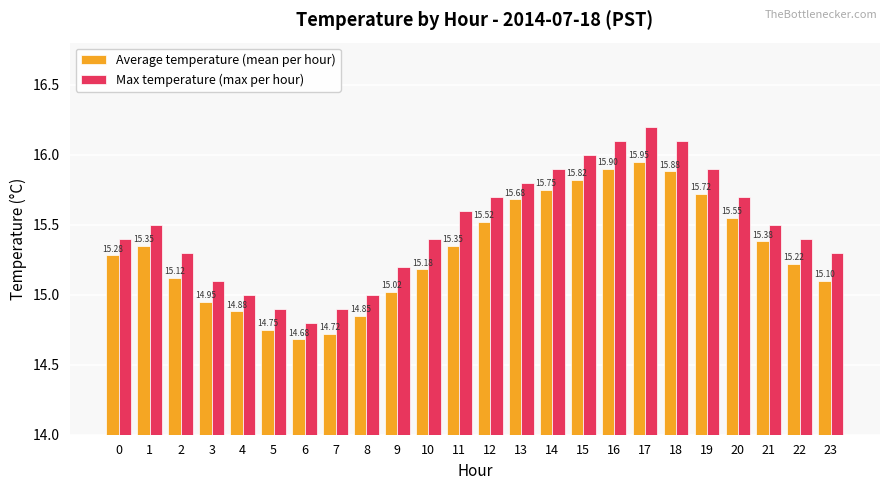

At how many categories does at least one series exceed 14?

24